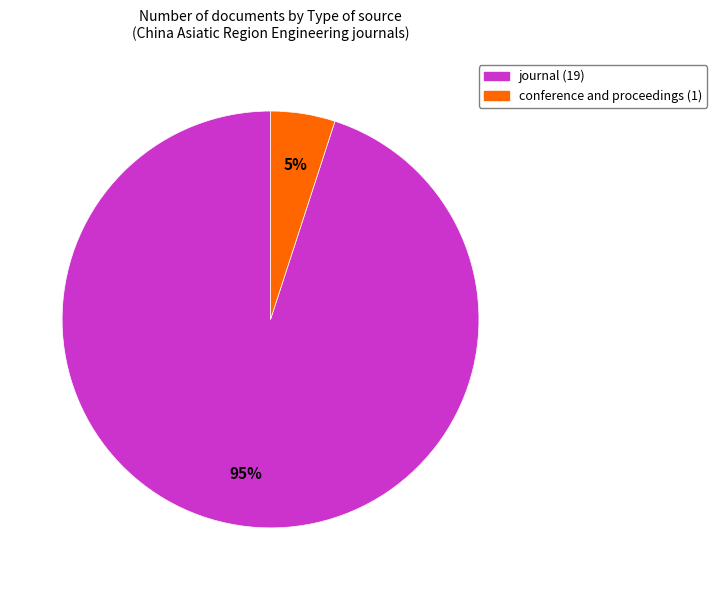

How many segments does this pie chart have?

2